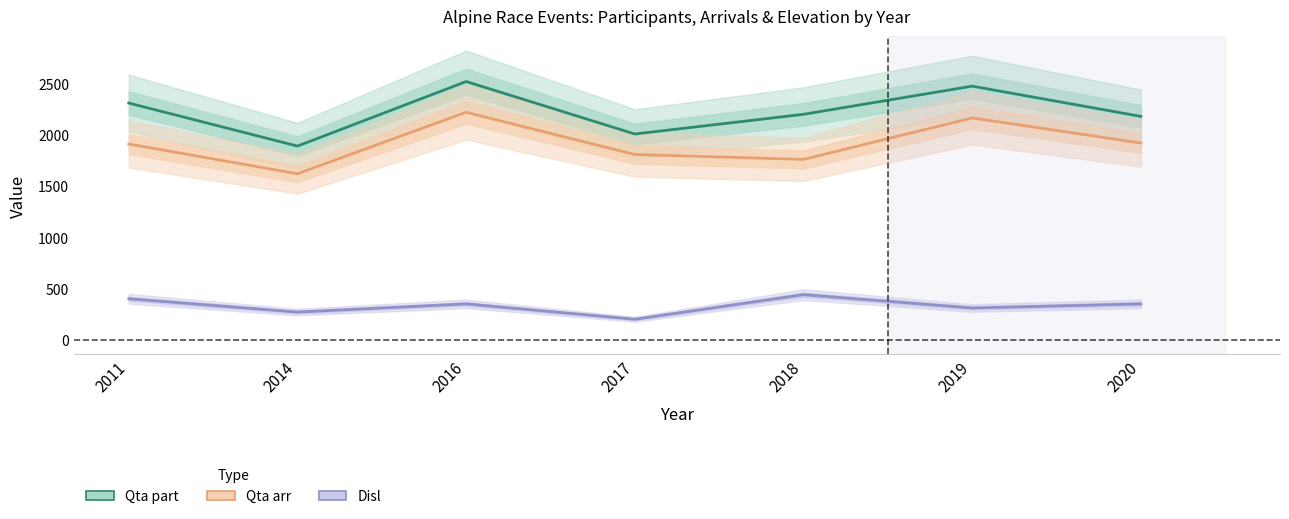

Which series changed the most between 2011 and 2017?

Qta part